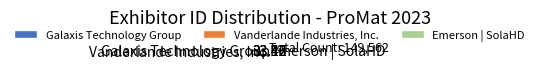

What is the ratio of the value at Vanderlande Industries, Inc. to the value at Galaxis Technology Group?

1.0